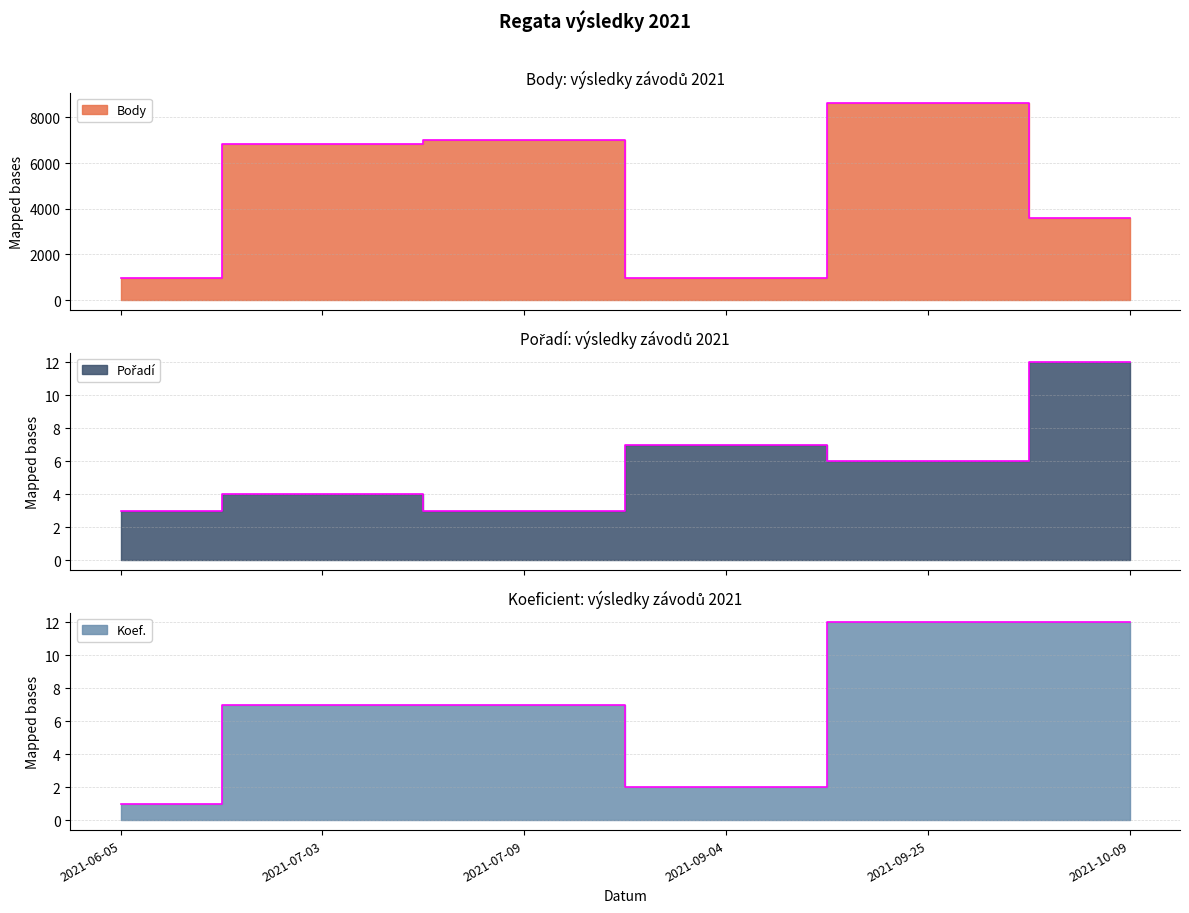

Count the Pořadí values in the range 3 to 7.

5